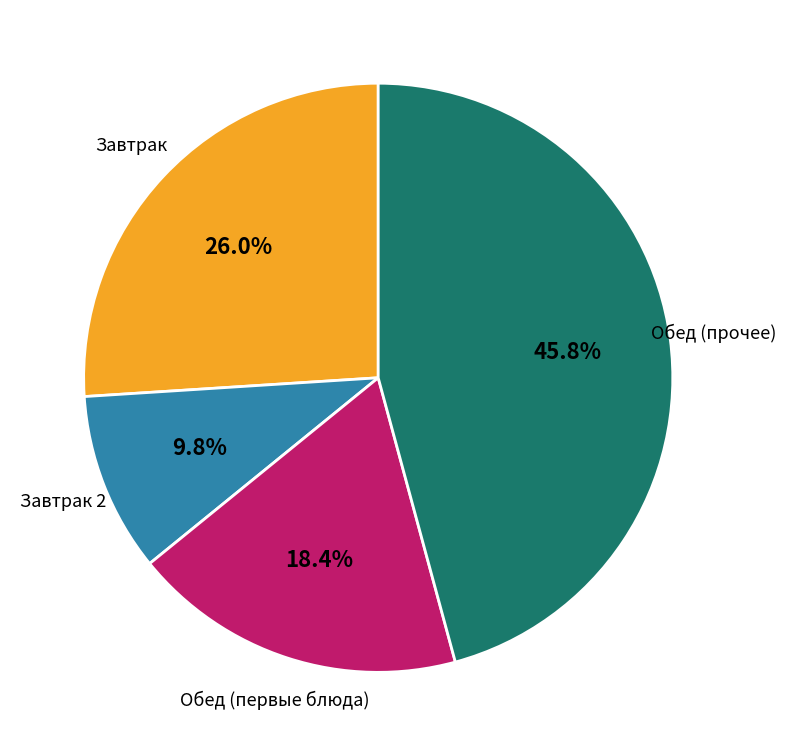

Is there a majority slice in this chart?

No